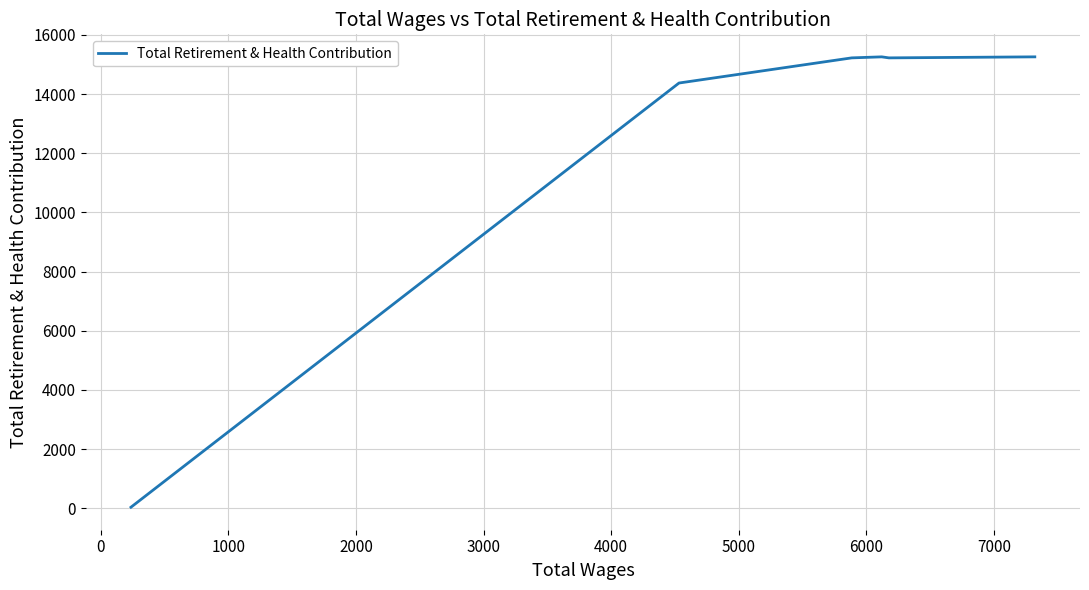

What is the difference between the second highest and minimum values?

15226.2